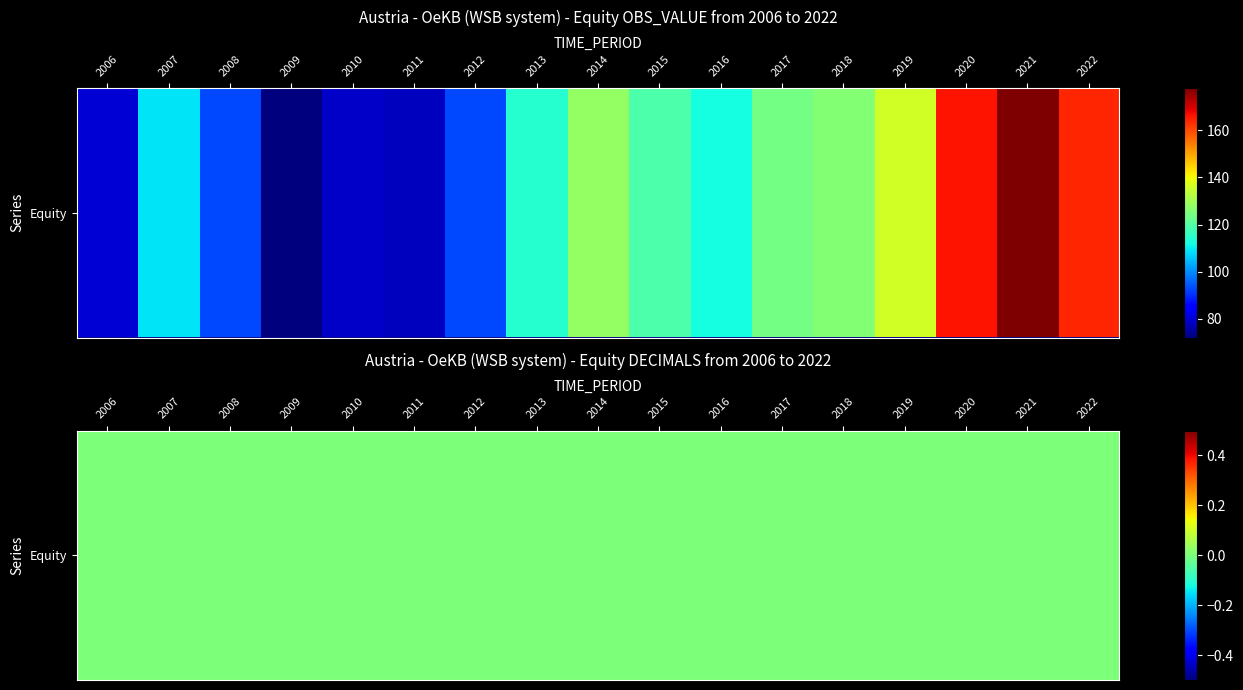

Is it true that the value at 2008 is 93?

True